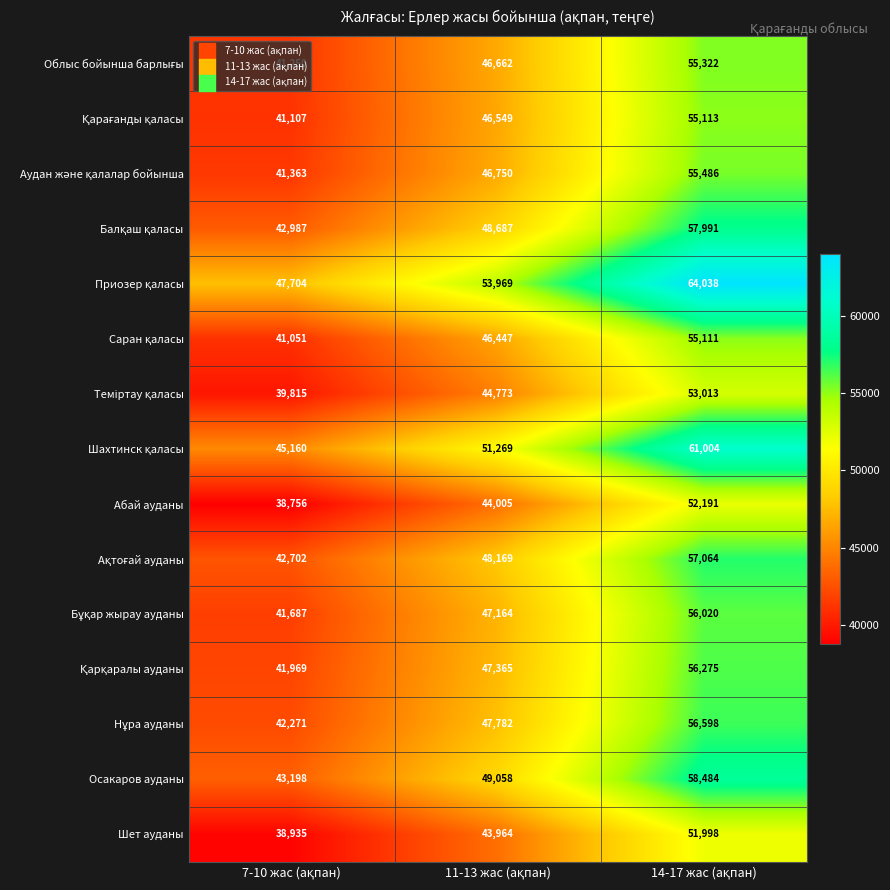

What is the maximum value shown in the chart?

64038